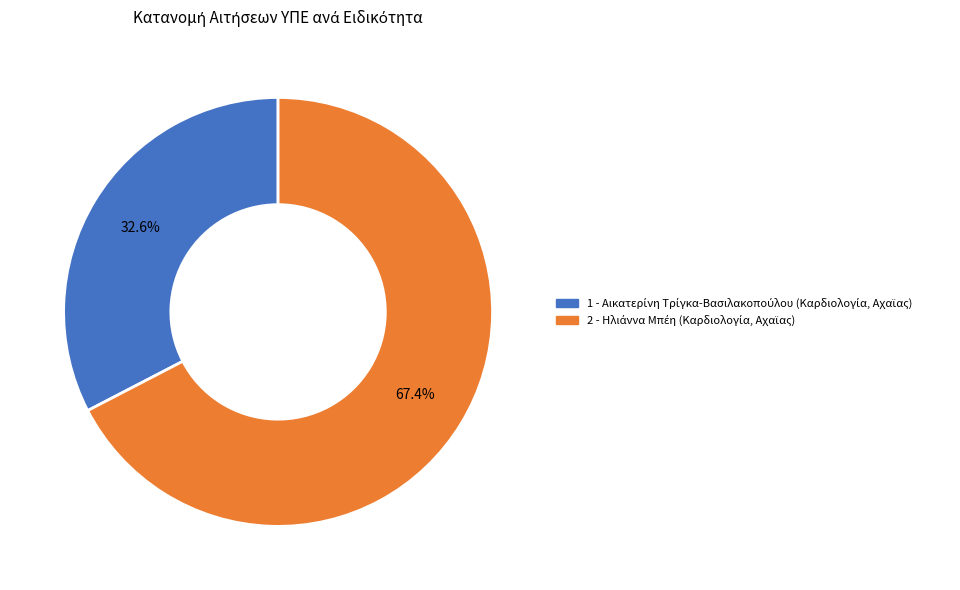

Does any single category account for the majority?

Yes